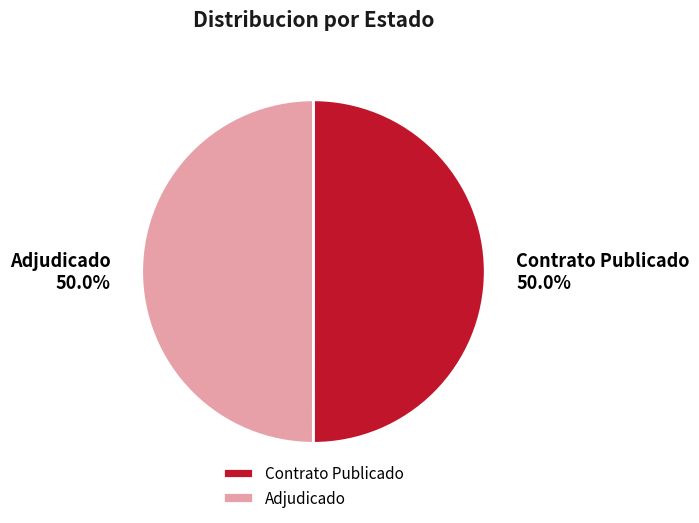

What percentage do Adjudicado and Contrato Publicado together represent?

100.0%